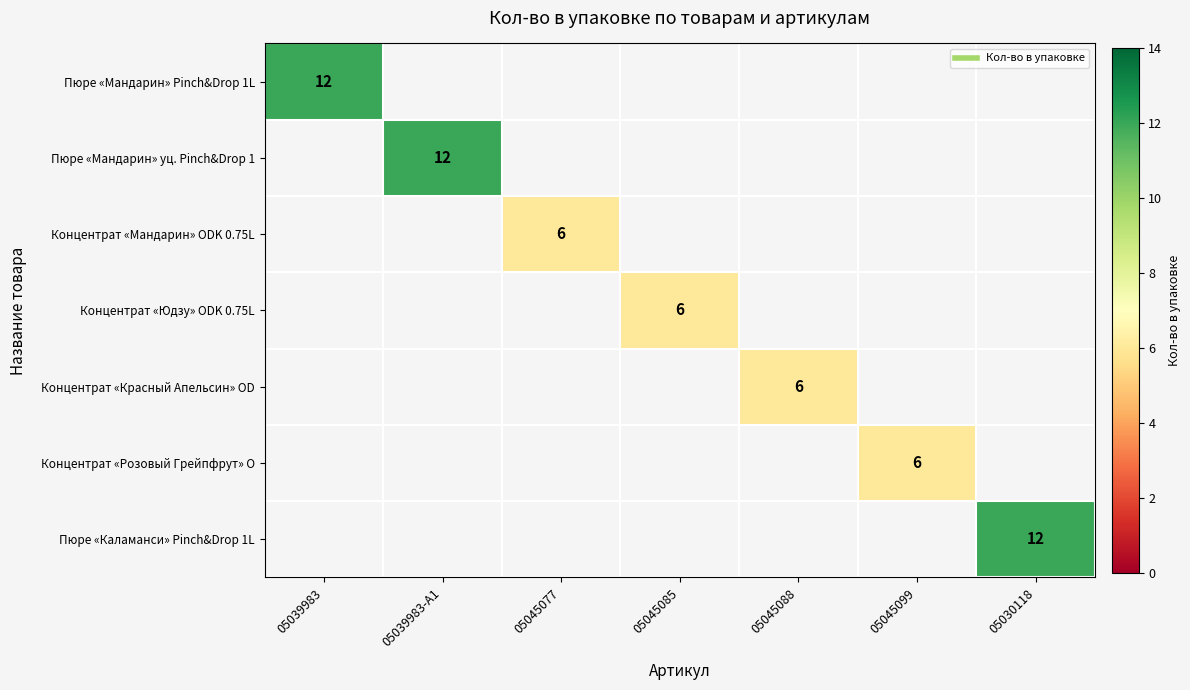

Where is Пюре «Мандарин» Pinch&Drop 1L nearest to the value 12?

05039983